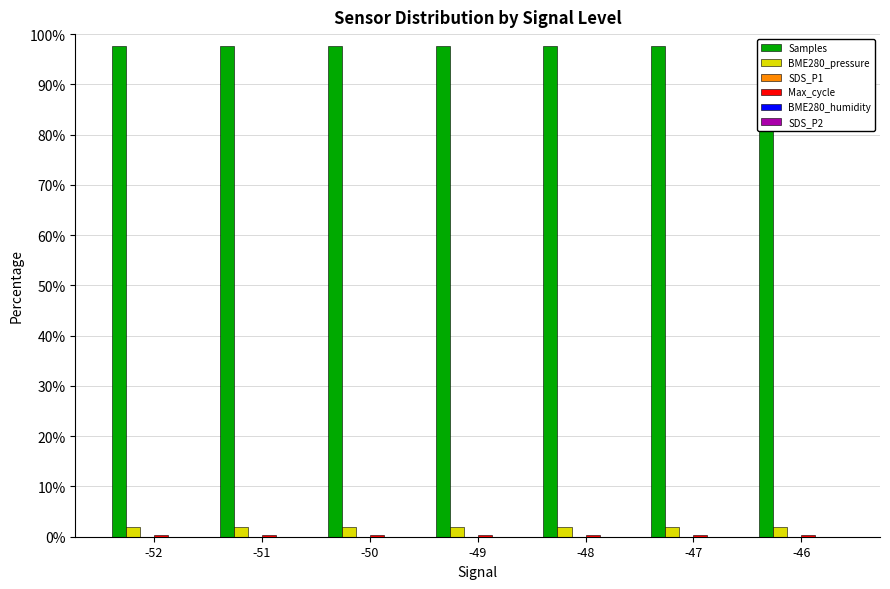

How many series are shown in this chart?

6